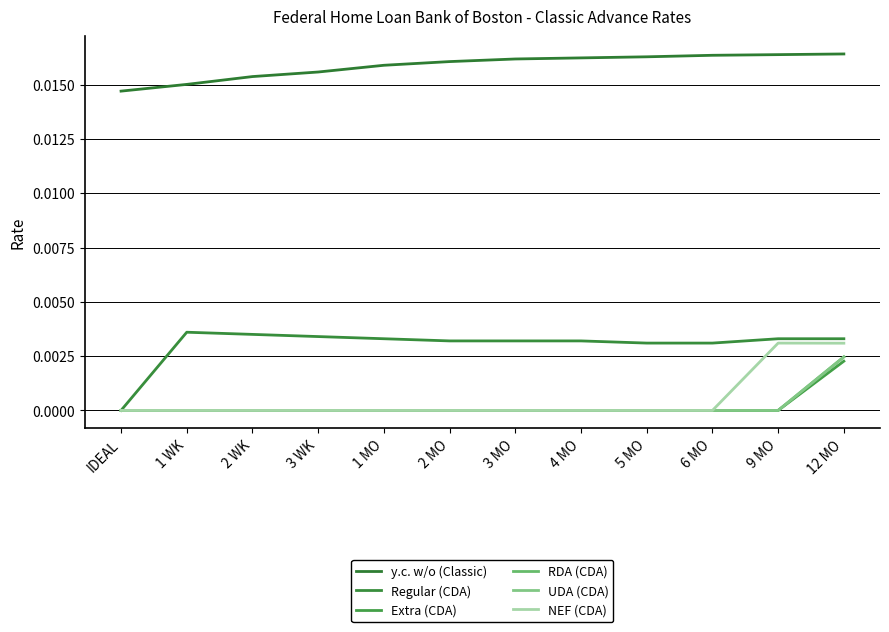

Which series has the widest spread of values?

Regular (CDA)